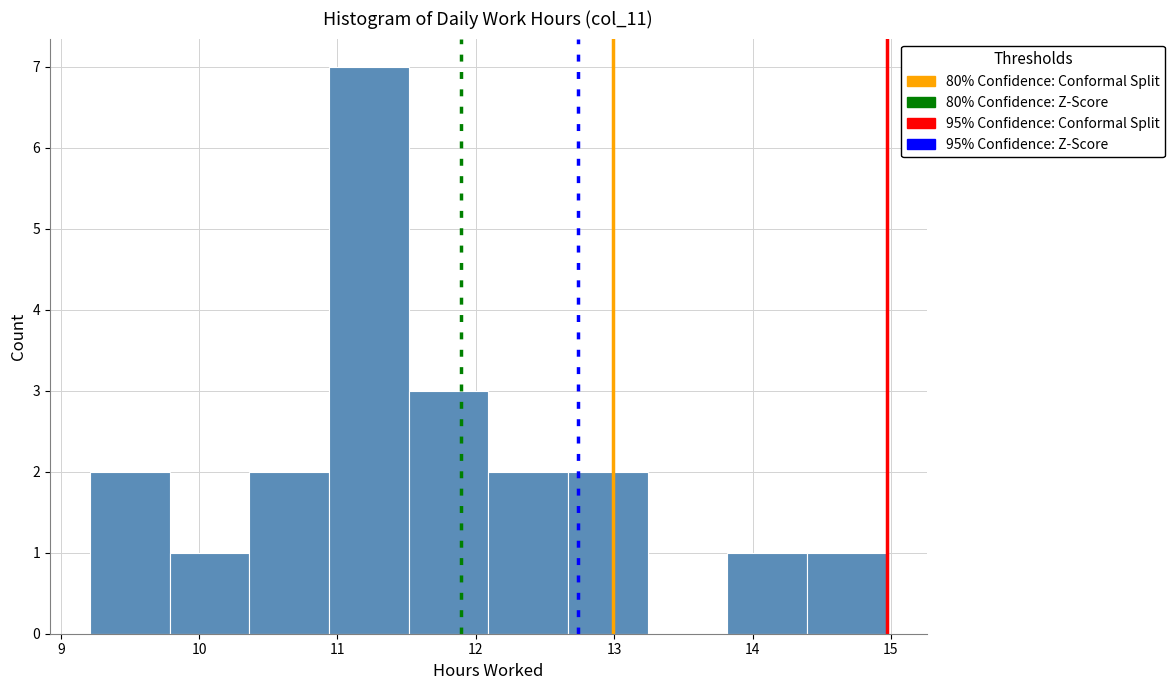

Over which range of the x-axis is the bar tallest?

10.9 to 11.5